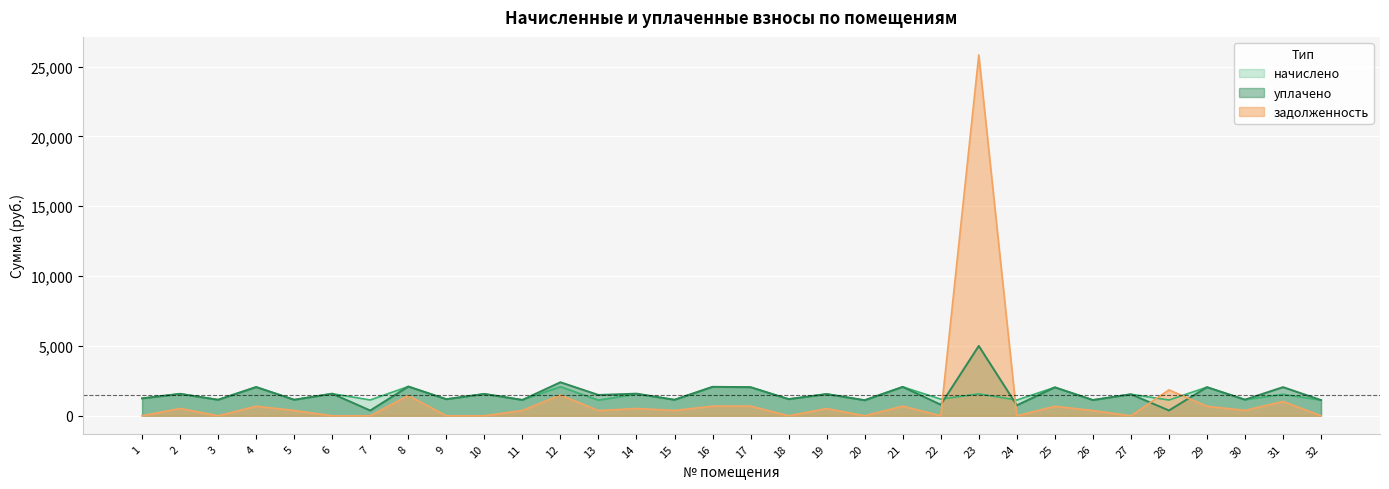

Where do задолженность and начислено first cross each other?

22 and 23